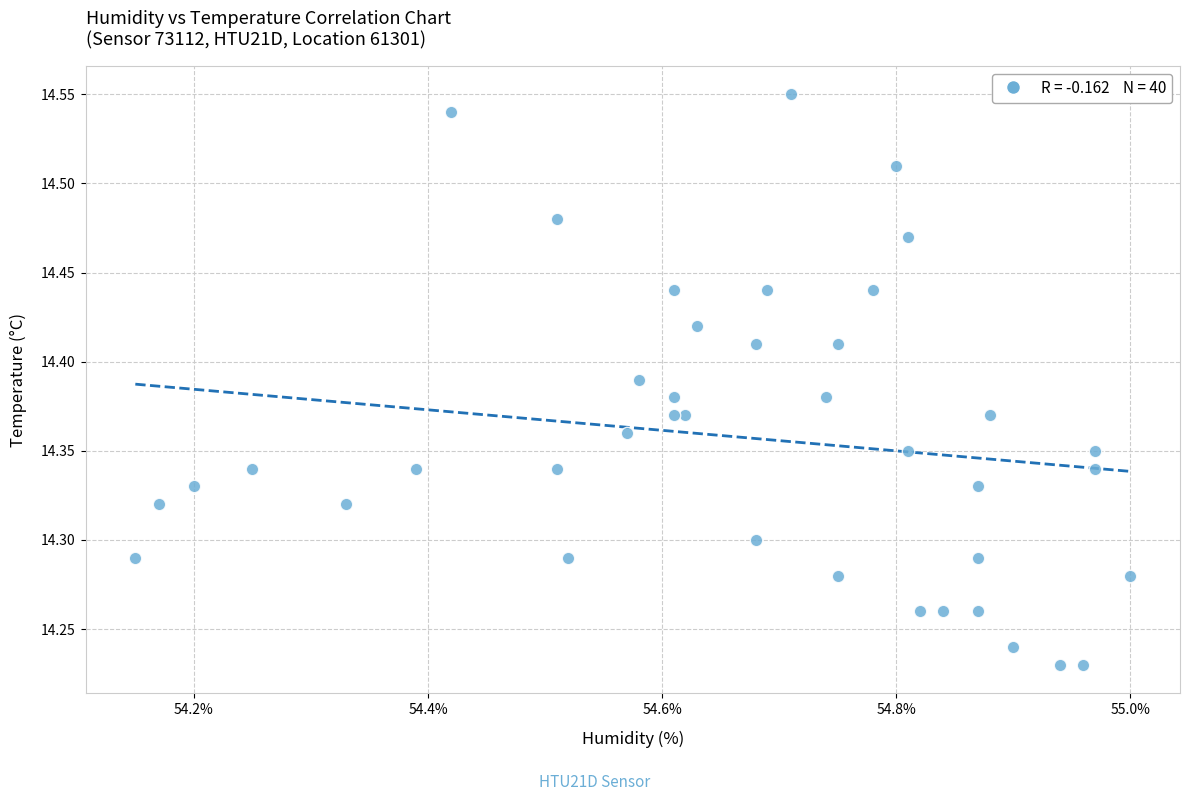

What is the range of X values (max minus min)?

0.9